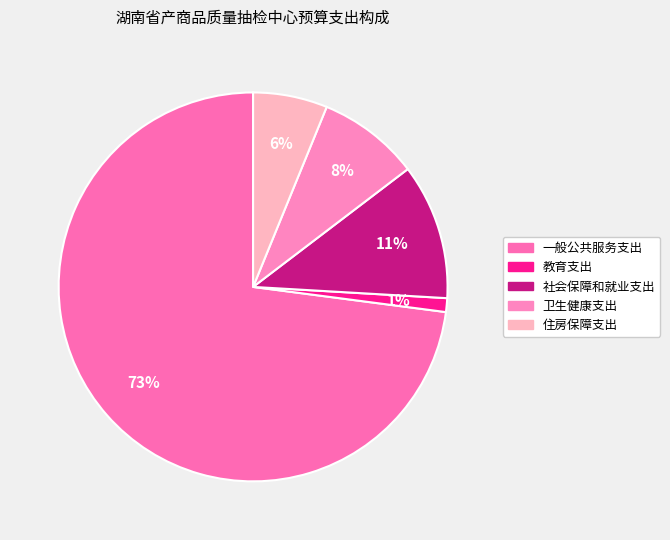

Count the number of slices in the pie.

5